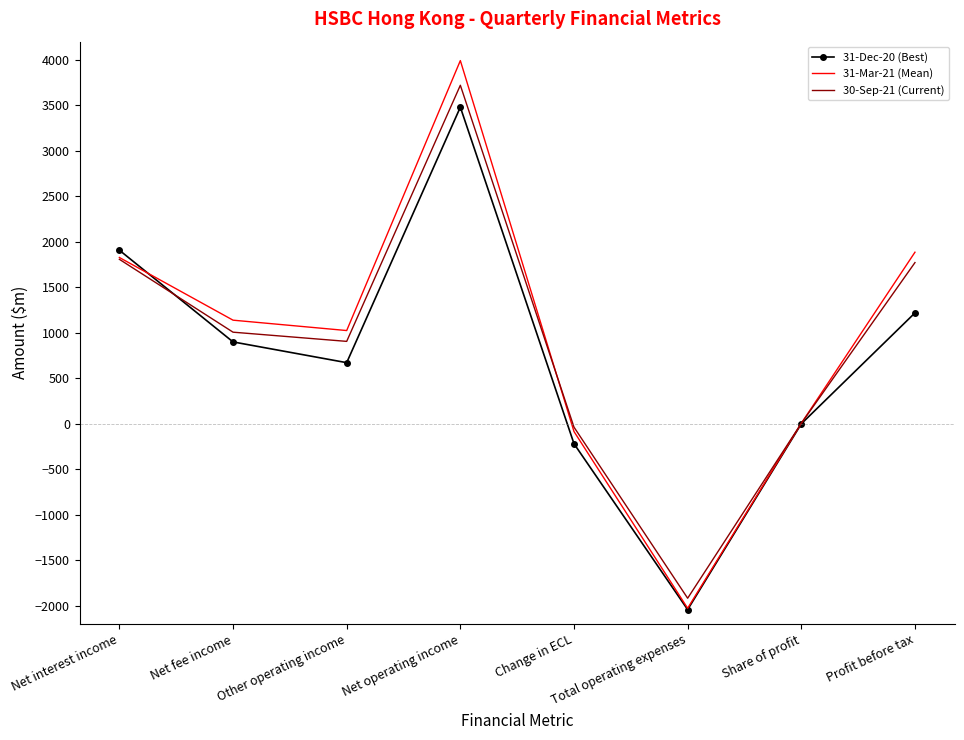

The value of 31-Dec-20 (Best) at Other operating income is 672. True or false?

True